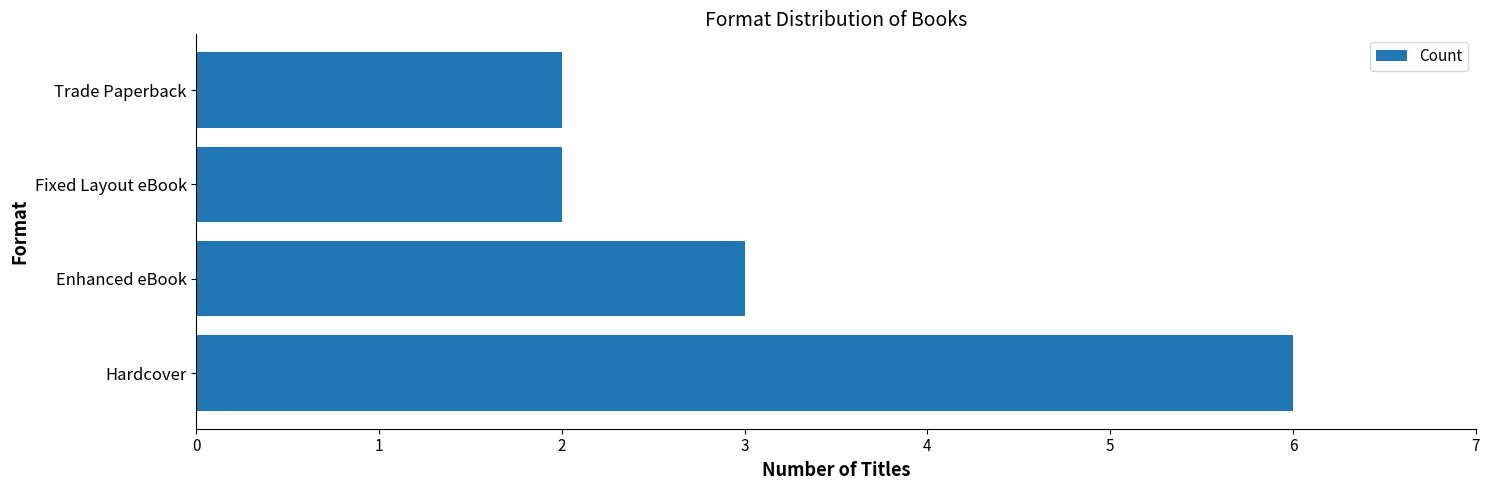

Is it true that the value at Hardcover is 4?

False